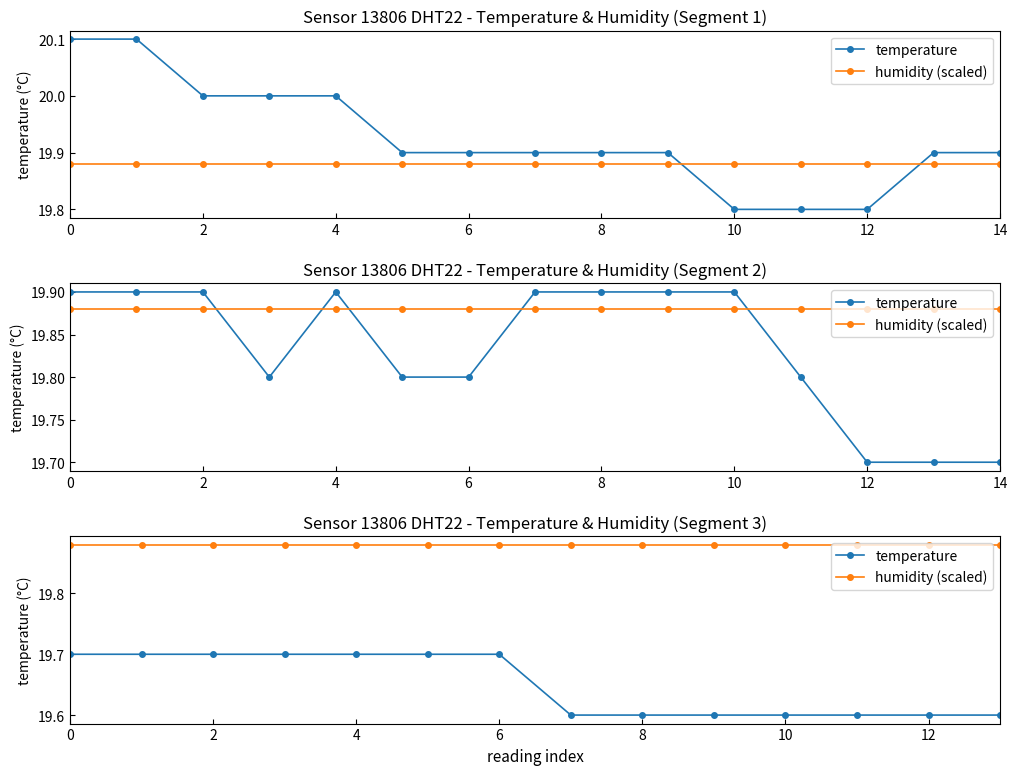

Does the chart display data point markers on the line(s)?

Yes